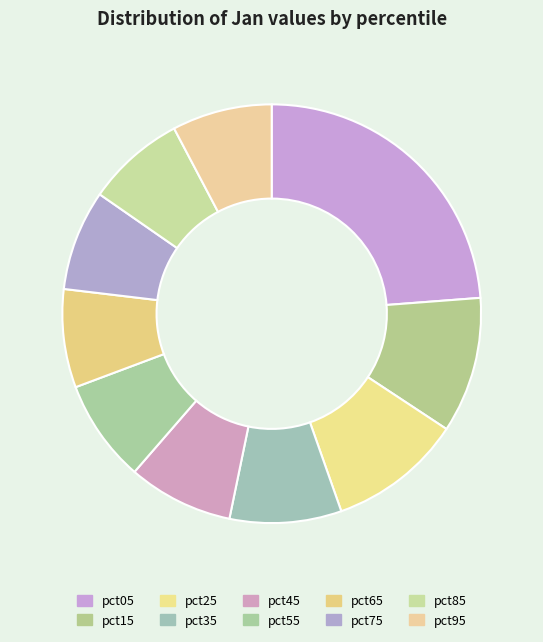

The pct55 slice represents 8% of the pie. True or false?

True